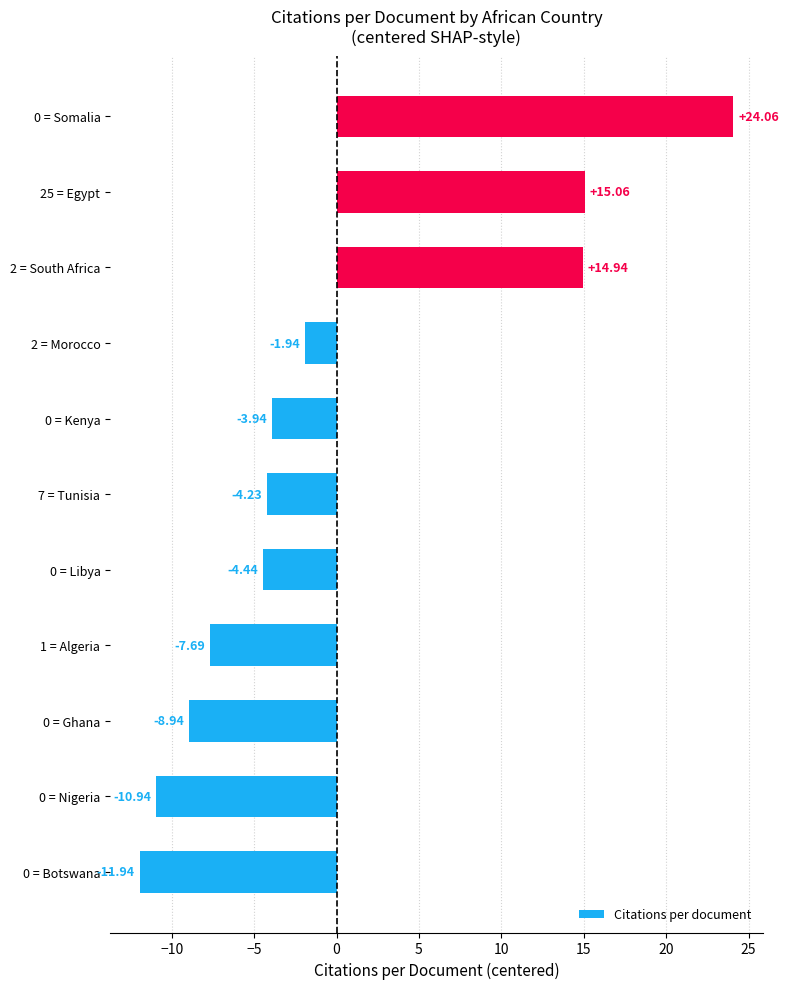

Between 1 = Algeria and 0 = Ghana, which is larger?

1 = Algeria